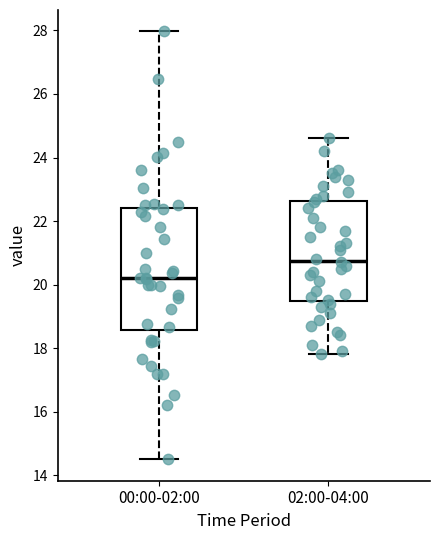

Which box has the highest median line?

02:00-04:00